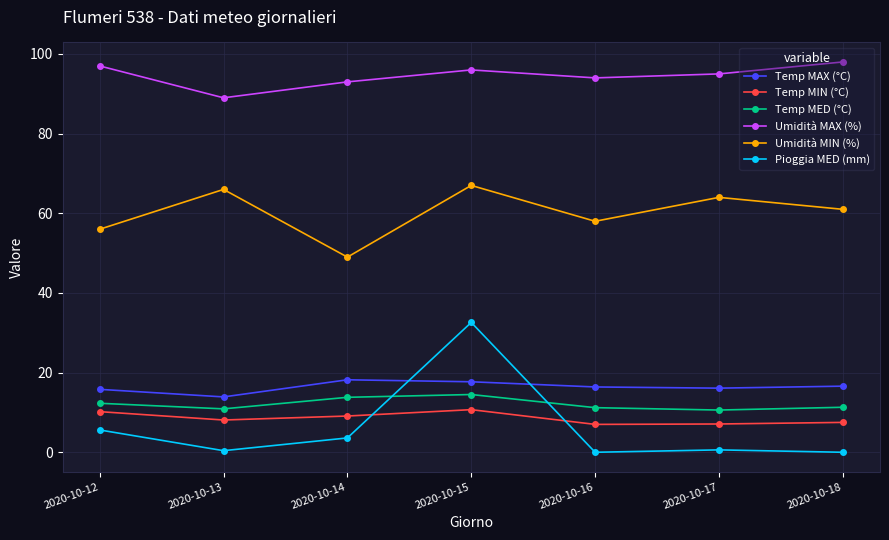

What is the difference between the maximum and minimum values in the Temp MIN (°C) series?

3.7